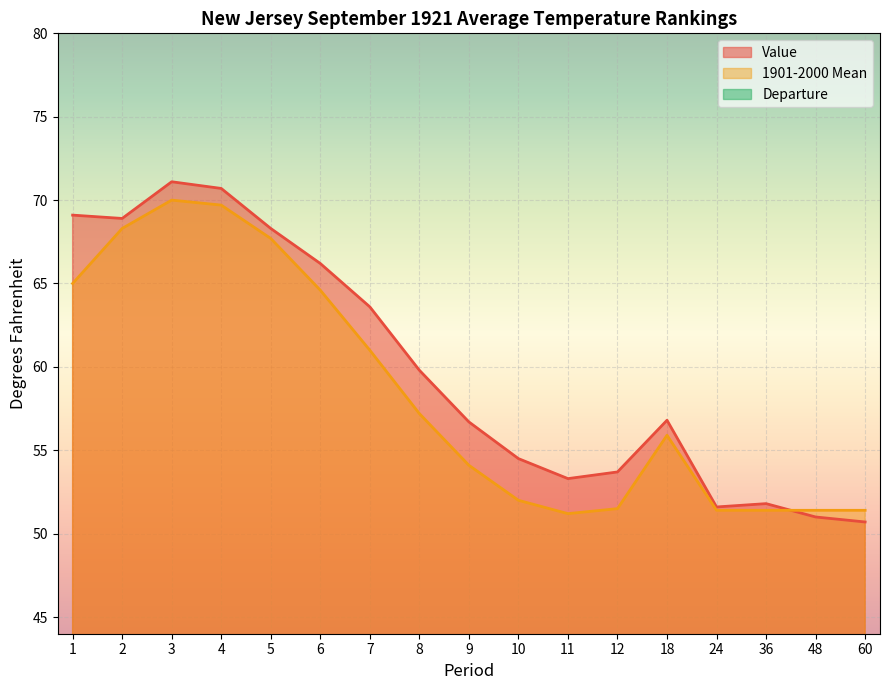

True or false: Departure and Value cross at least once.

False